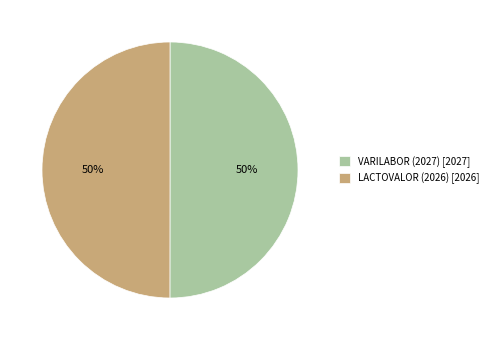

Approximately how many times larger is the value at VARILABOR (2027) [2027] compared to LACTOVALOR (2026) [2026]?

1.0